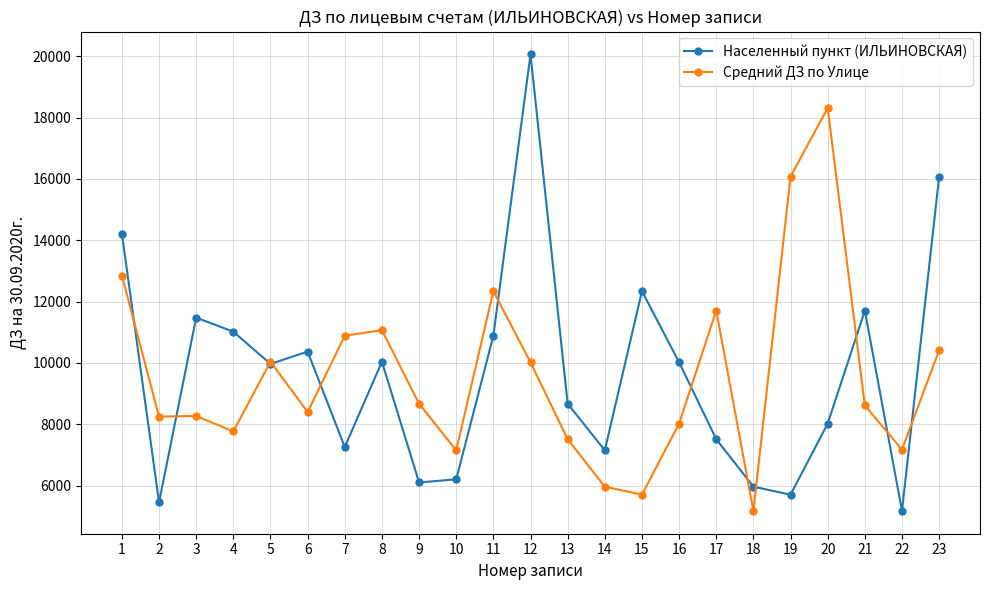

Is this an area chart (filled region under the line)?

No